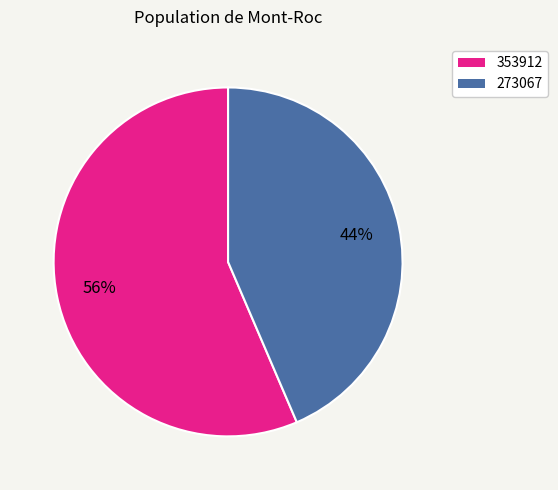

Which category has the smallest portion of the pie?

273067